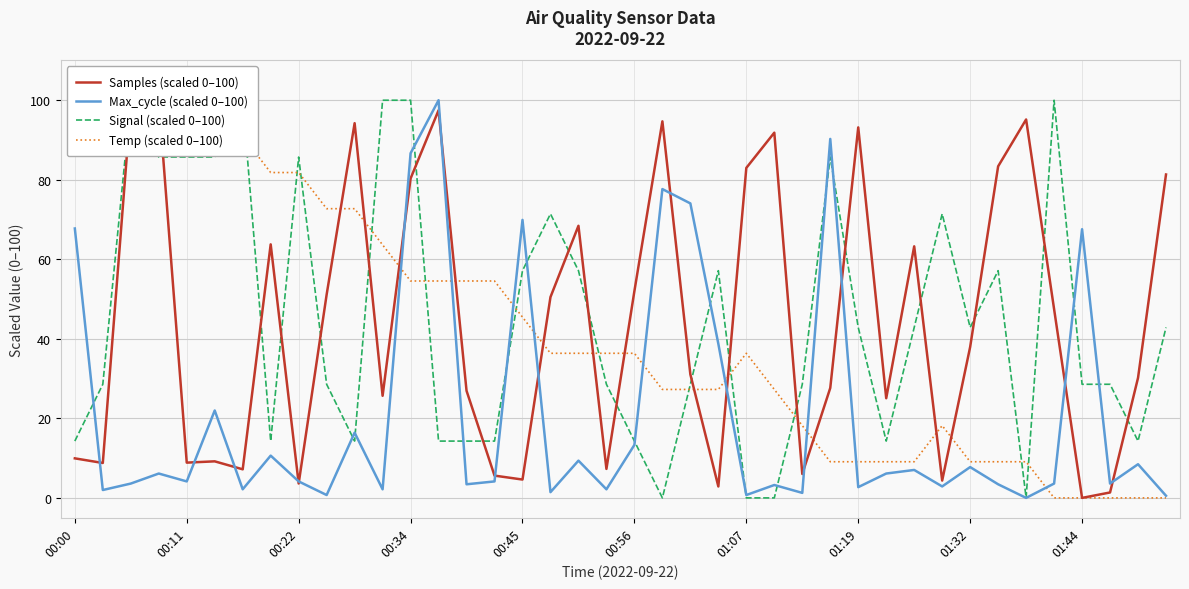

Reading right to left, transcribe all the data shown in this chart.

Samples (scaled 0–100): 81.3	30.2	1.4	0.0	47.5	95.2	83.4	38.0	4.4	63.3	25.1	93.2	27.6	6.0	91.8	83.0	2.9	31.0	94.7	52.0	7.3	68.4	50.5	4.6	5.6	26.9	97.5	80.3	25.7	94.2	51.1	3.6	63.8	7.2	9.2	8.9	100.0	98.8	8.8	9.9
Max_cycle (scaled 0–100): 0.5	8.5	3.6	67.6	3.6	0.0	3.4	7.7	2.9	7.0	6.1	2.7	90.3	1.3	3.2	0.7	38.7	74.1	77.7	13.3	2.2	9.4	1.4	69.9	4.1	3.4	100.0	86.7	2.2	16.4	0.7	4.1	10.6	2.2	22.0	4.1	6.1	3.6	2.0	67.7
Signal (scaled 0–100): 42.9	14.3	28.6	28.6	100.0	0.0	57.1	42.9	71.4	42.9	14.3	42.9	85.7	28.6	0.0	0.0	57.1	28.6	0.0	14.3	28.6	57.1	71.4	57.1	14.3	14.3	14.3	100.0	100.0	14.3	28.6	85.7	14.3	100.0	85.7	85.7	85.7	100.0	28.6	14.3
Temp (scaled 0–100): 0.0	0.0	0.0	0.0	0.0	9.1	9.1	9.1	18.2	9.1	9.1	9.1	9.1	18.2	27.3	36.4	27.3	27.3	27.3	36.4	36.4	36.4	36.4	45.5	54.5	54.5	54.5	54.5	63.6	72.7	72.7	81.8	81.8	90.9	100.0	100.0	100.0	100.0	100.0	100.0